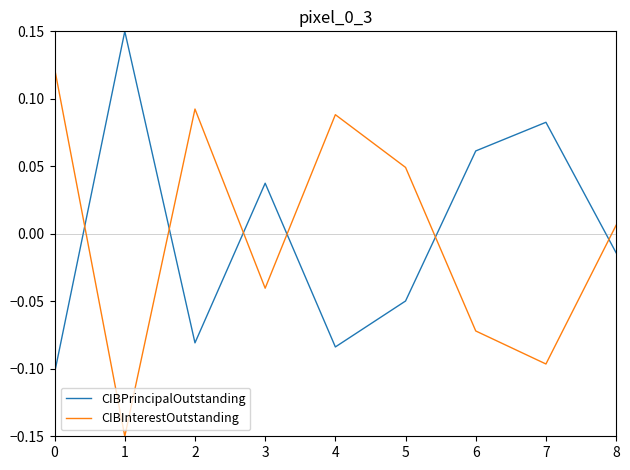

How many distinct data groups are displayed?

2